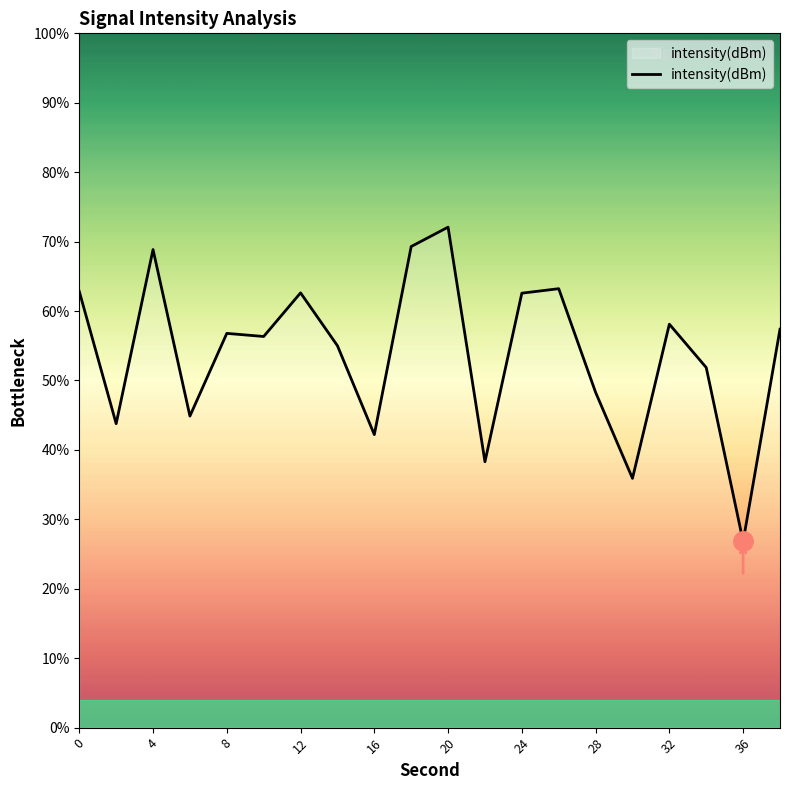

What is the minimum value shown in the chart?

26.8